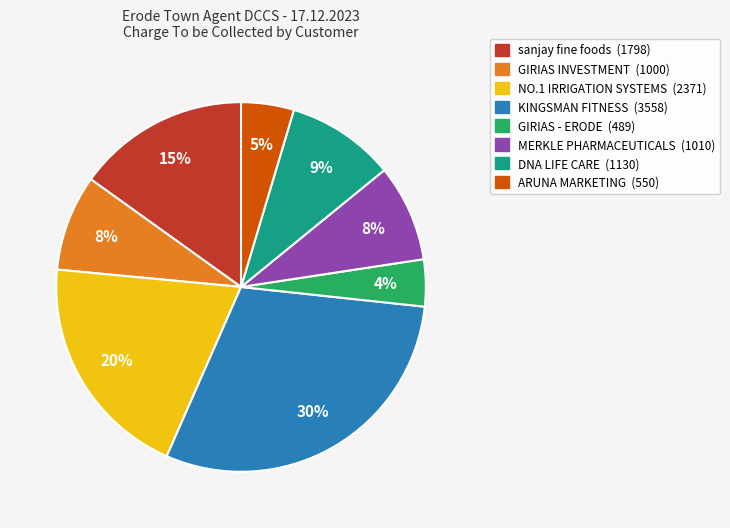

How many slices are in this pie chart?

8